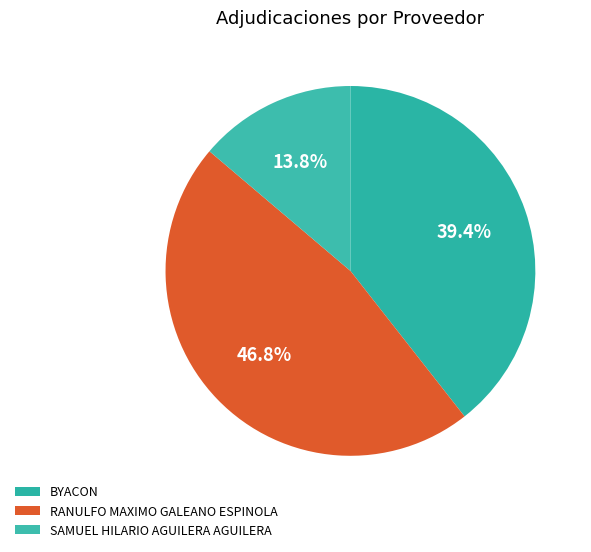

What percentage is NOT represented by BYACON?

60.6%